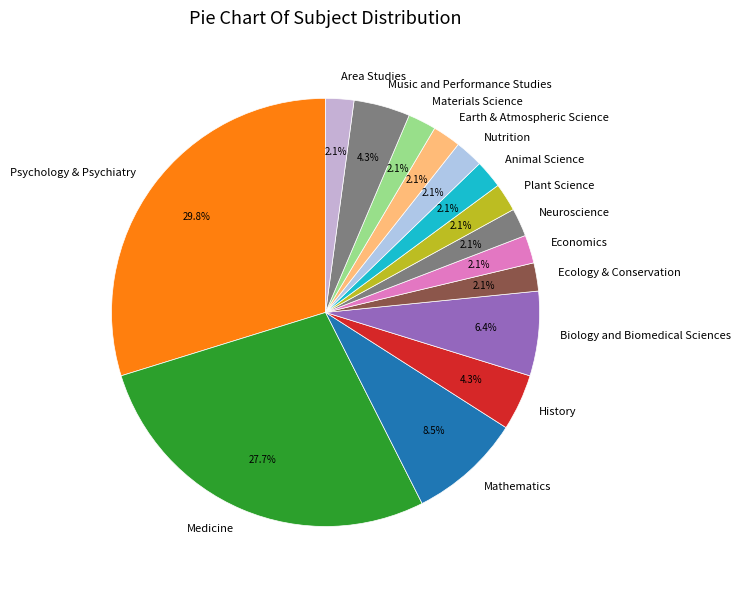

Which slice is the largest?

Psychology & Psychiatry